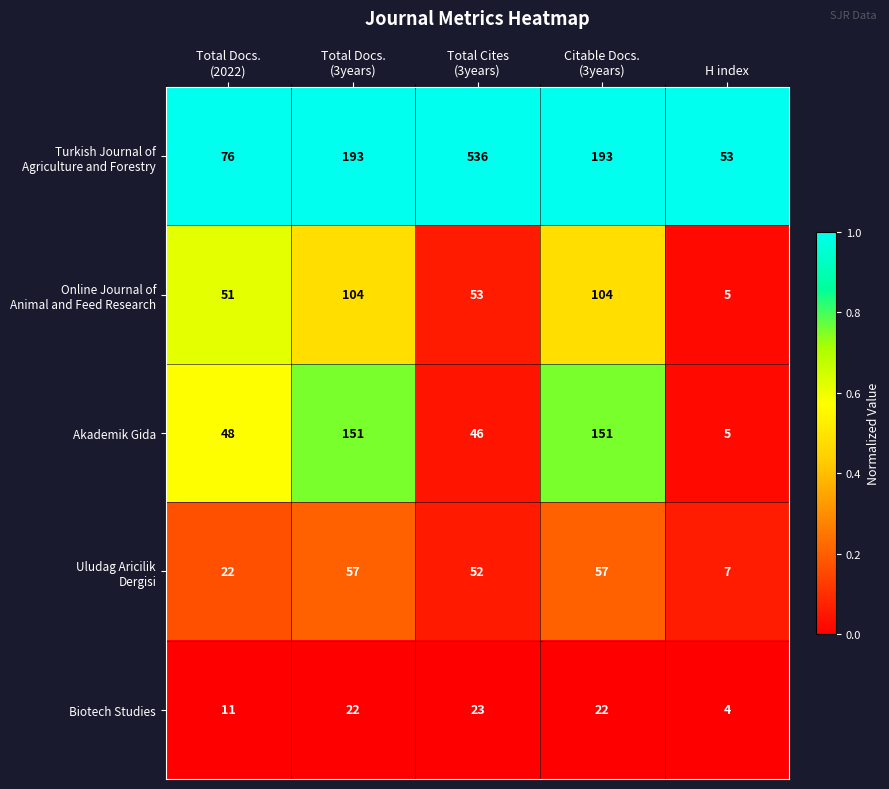

True or false: Akademik Gida has a value of 7 at H index.

False